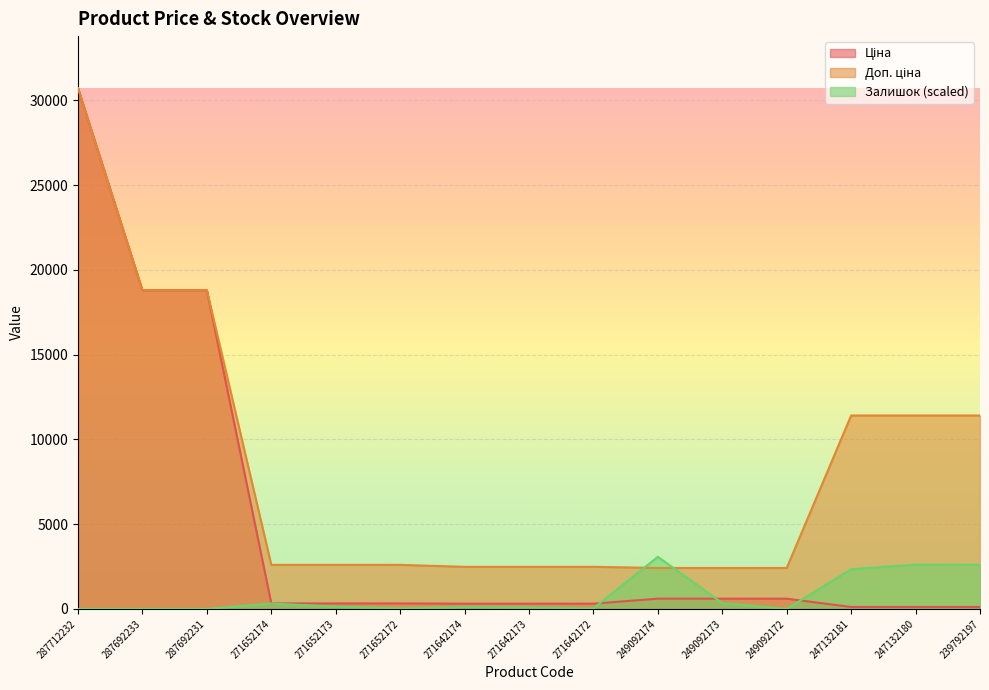

Reading left to right, list all the values displayed in this chart.

Ціна: 30717.1	18796.8	18796.8	324.8	324.8	324.8	310.3	310.3	310.3	603.7	603.7	603.7	114.1	114.1	114.1
Доп. ціна: 30717.1	18796.8	18796.8	2598.3	2598.3	2598.3	2482.4	2482.4	2482.4	2414.8	2414.8	2414.8	11410.0	11410.0	11410.0
Залишок: 0.0	0.0	0.0	315.3	135.1	36.0	108.1	90.1	36.0	3071.7	342.3	0.0	2342.1	2612.3	2603.3